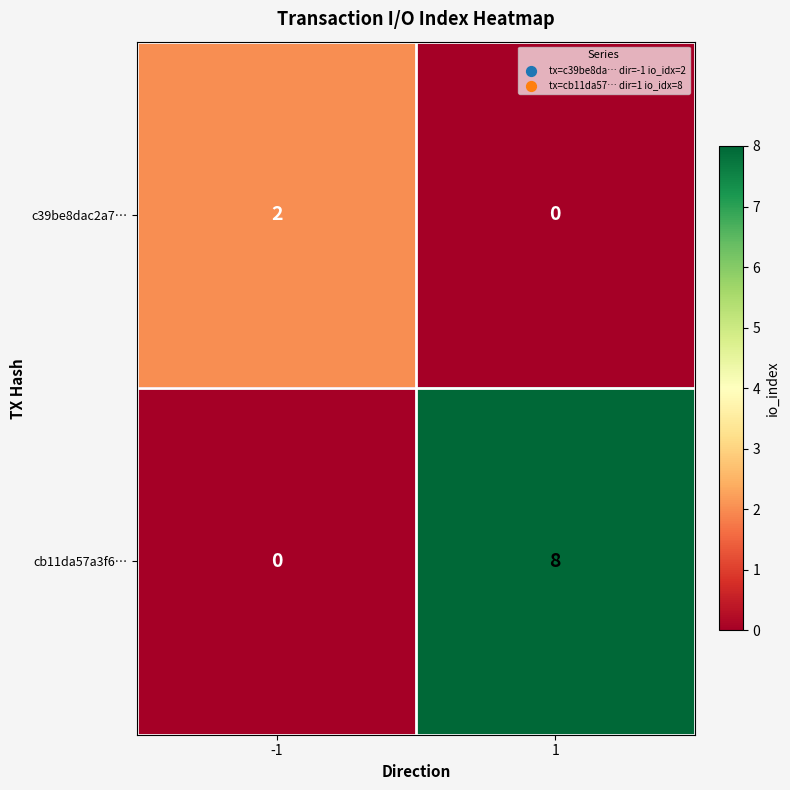

Rank the series by their maximum value, from highest to lowest.

cb11da57a3f6…, c39be8dac2a7…